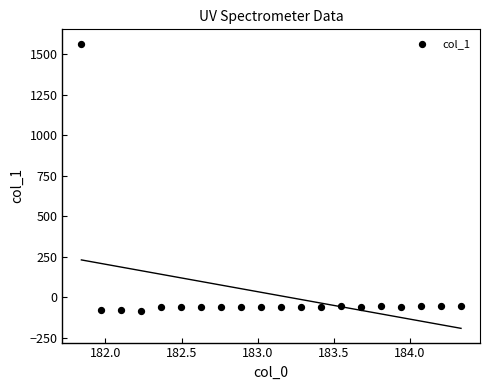

What is the range of X values (max minus min)?

2.5